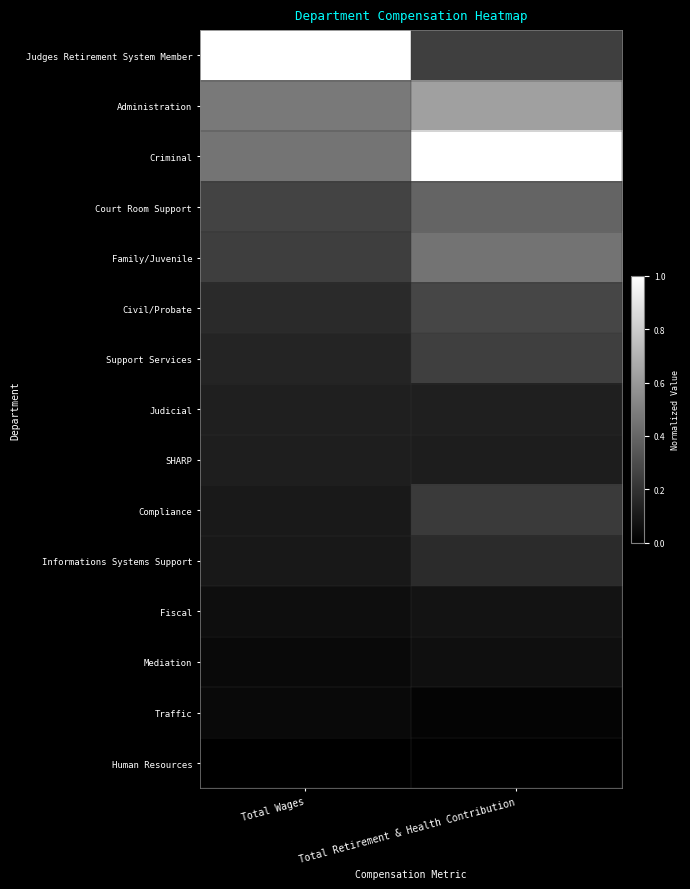

List the series in order of their peak value, lowest first.

Human Resources, Traffic, Mediation, Fiscal, SHARP, Judicial, Informations Systems Support, Compliance, Support Services, Civil/Probate, Court Room Support, Family/Juvenile, Administration, Judges Retirement System Member, Criminal